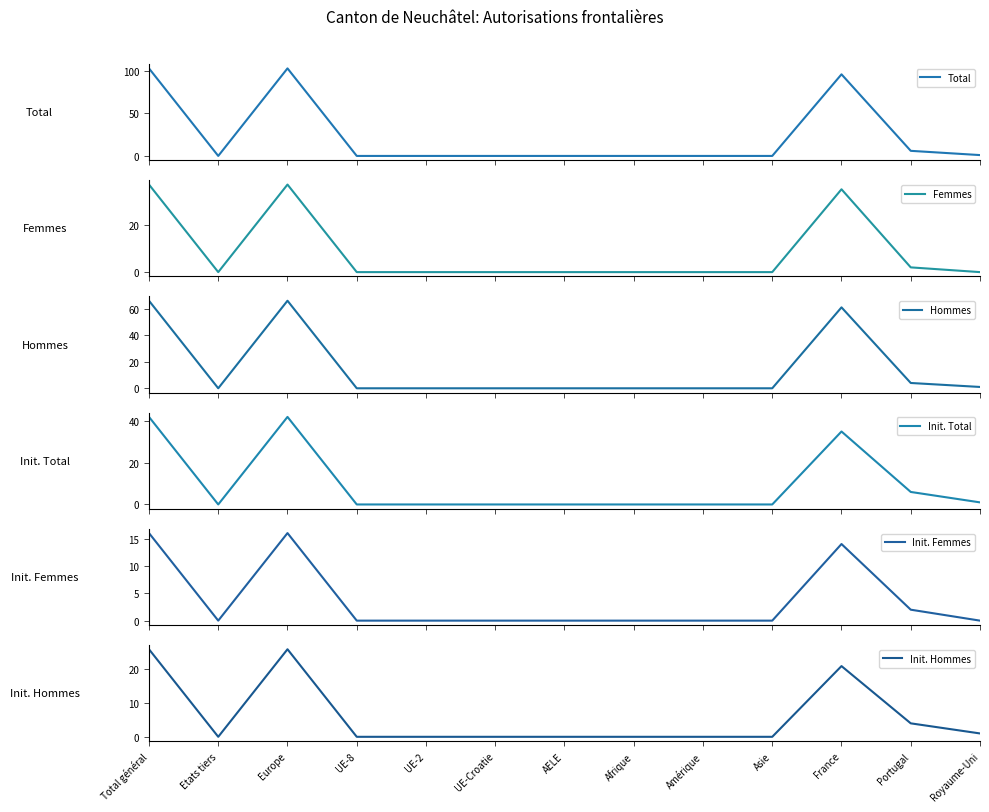

What position from the left is Amérique?

9